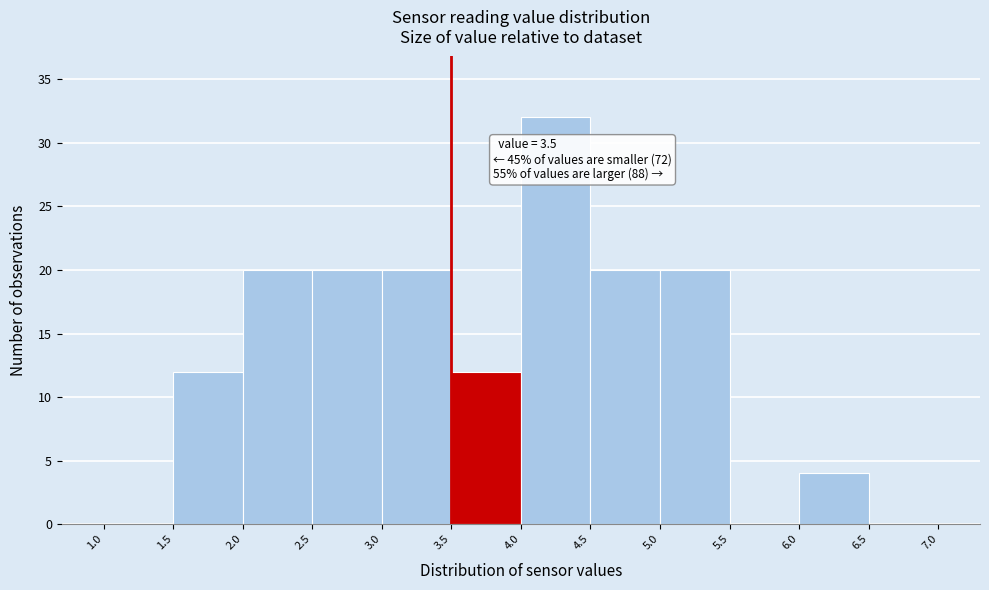

Over which range of the x-axis is the bar tallest?

4.0 to 4.5